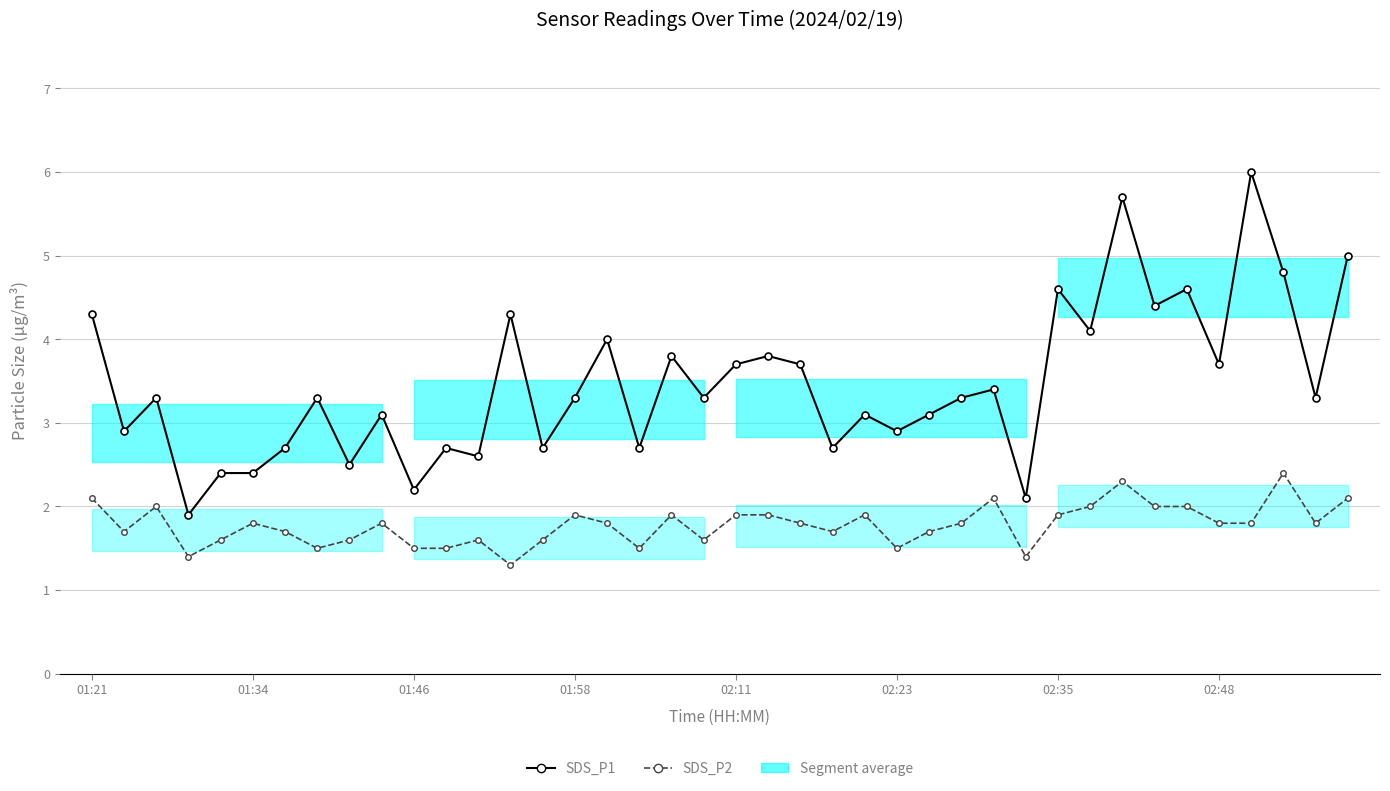

At how many categories does at least one series exceed 5?

2